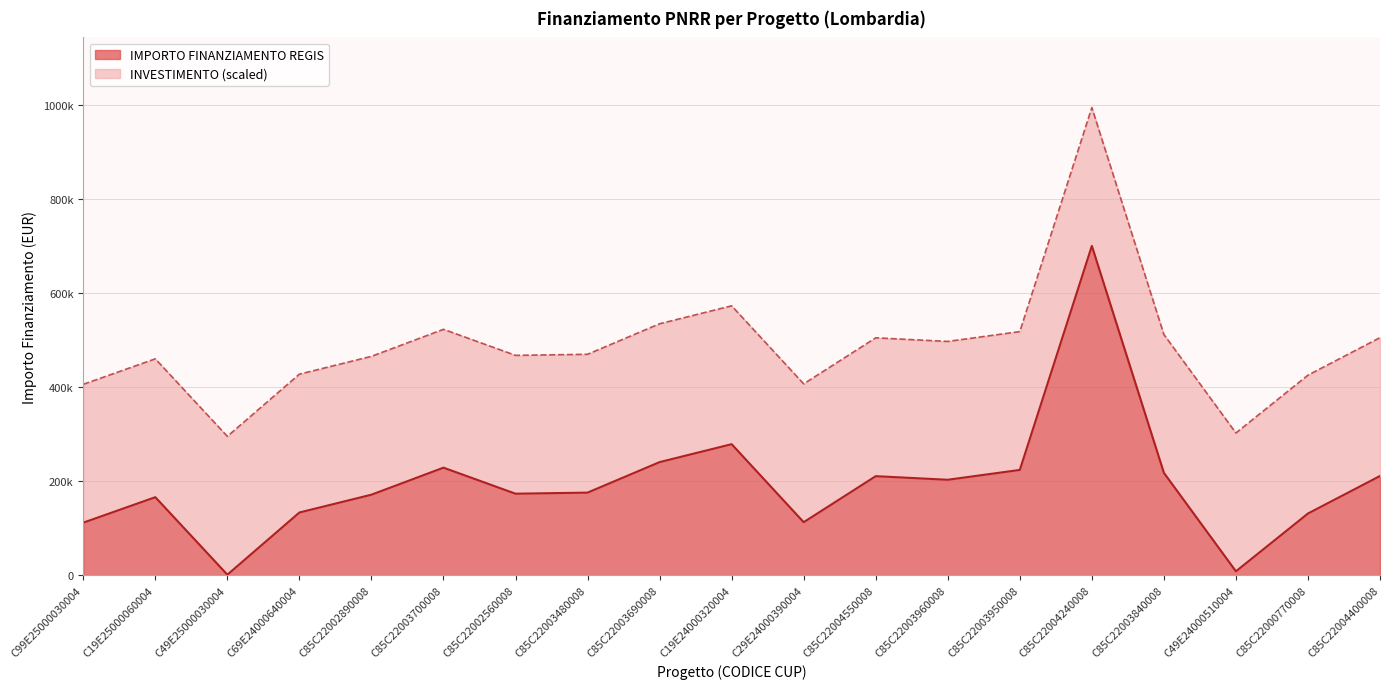

How many values exceed 175568?

10